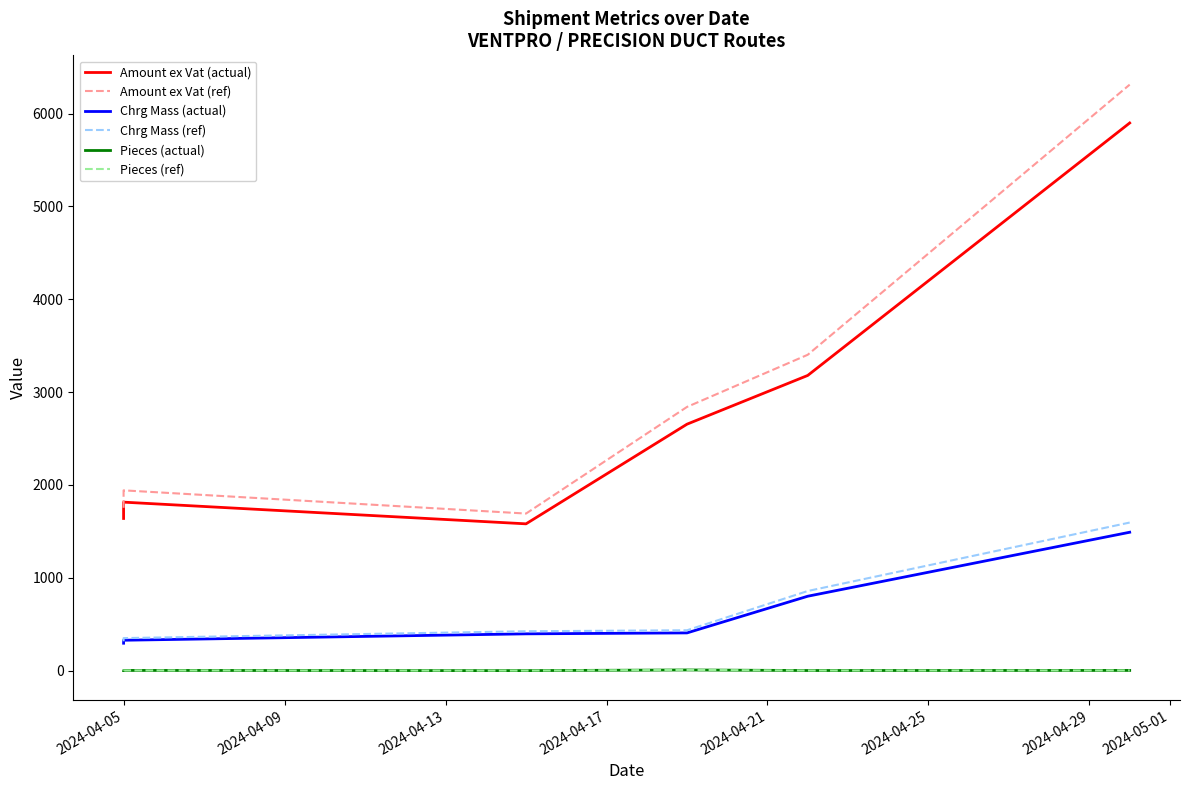

Rank the series at 2024-04-17 from lowest to highest value.

Pieces (actual), Pieces (ref), Chrg Mass (actual), Chrg Mass (ref), Amount ex Vat (actual), Amount ex Vat (ref)